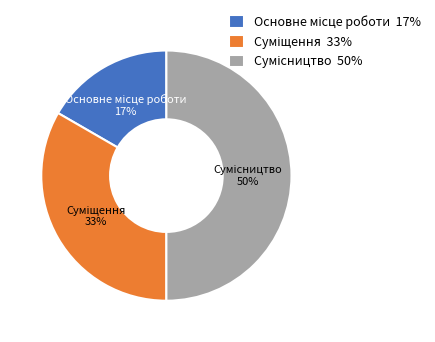

To the nearest percent, what is the difference between the largest and smallest slice percentages?

33%